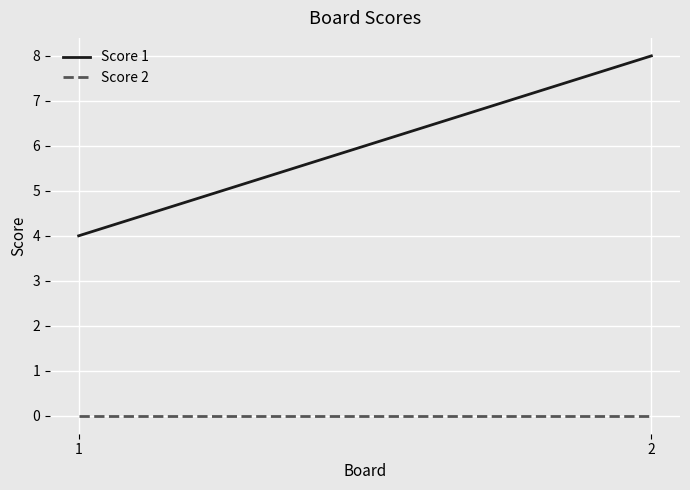

List the labels in order of Score 2 value, largest first.

1, 2